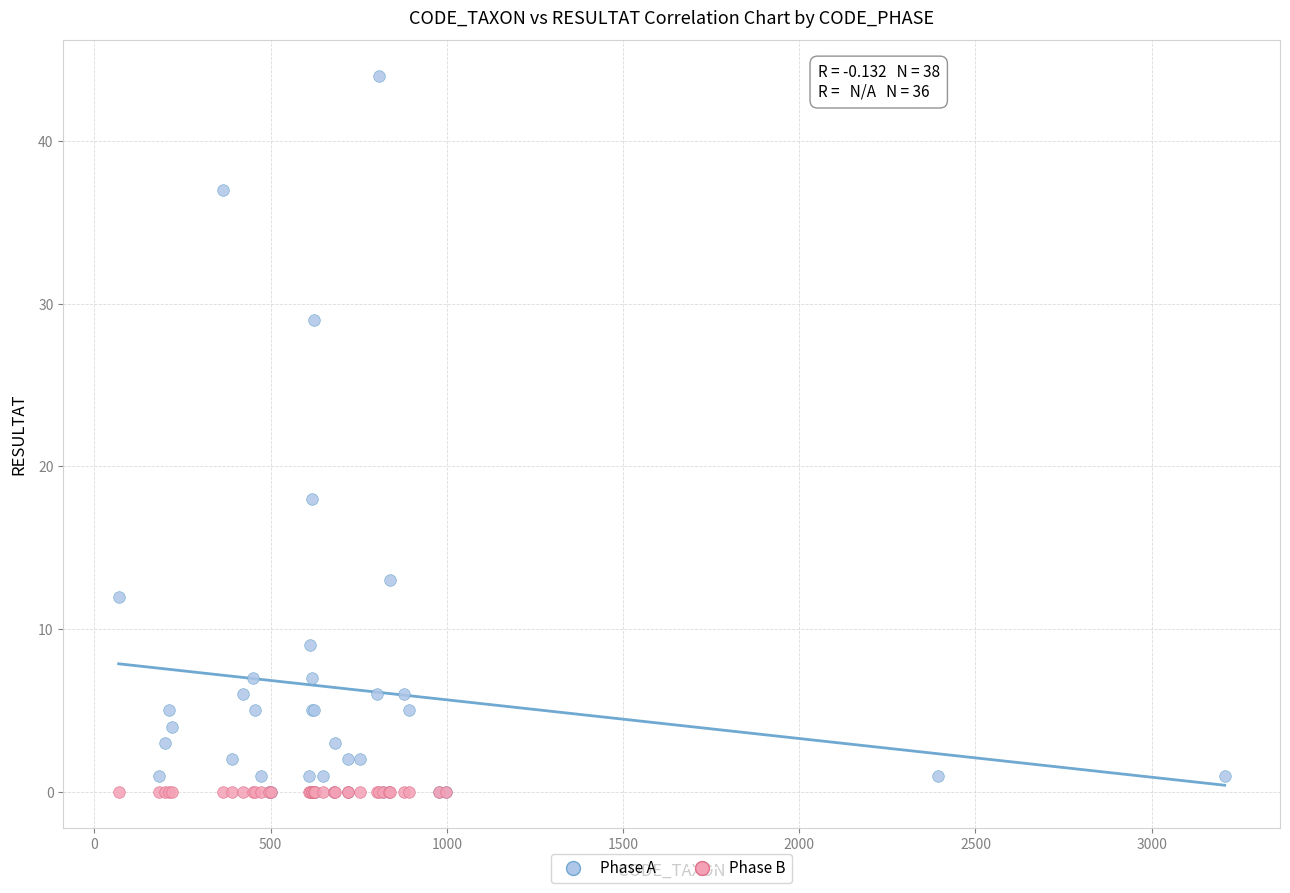

Which series contains the highest Y value?

Phase A